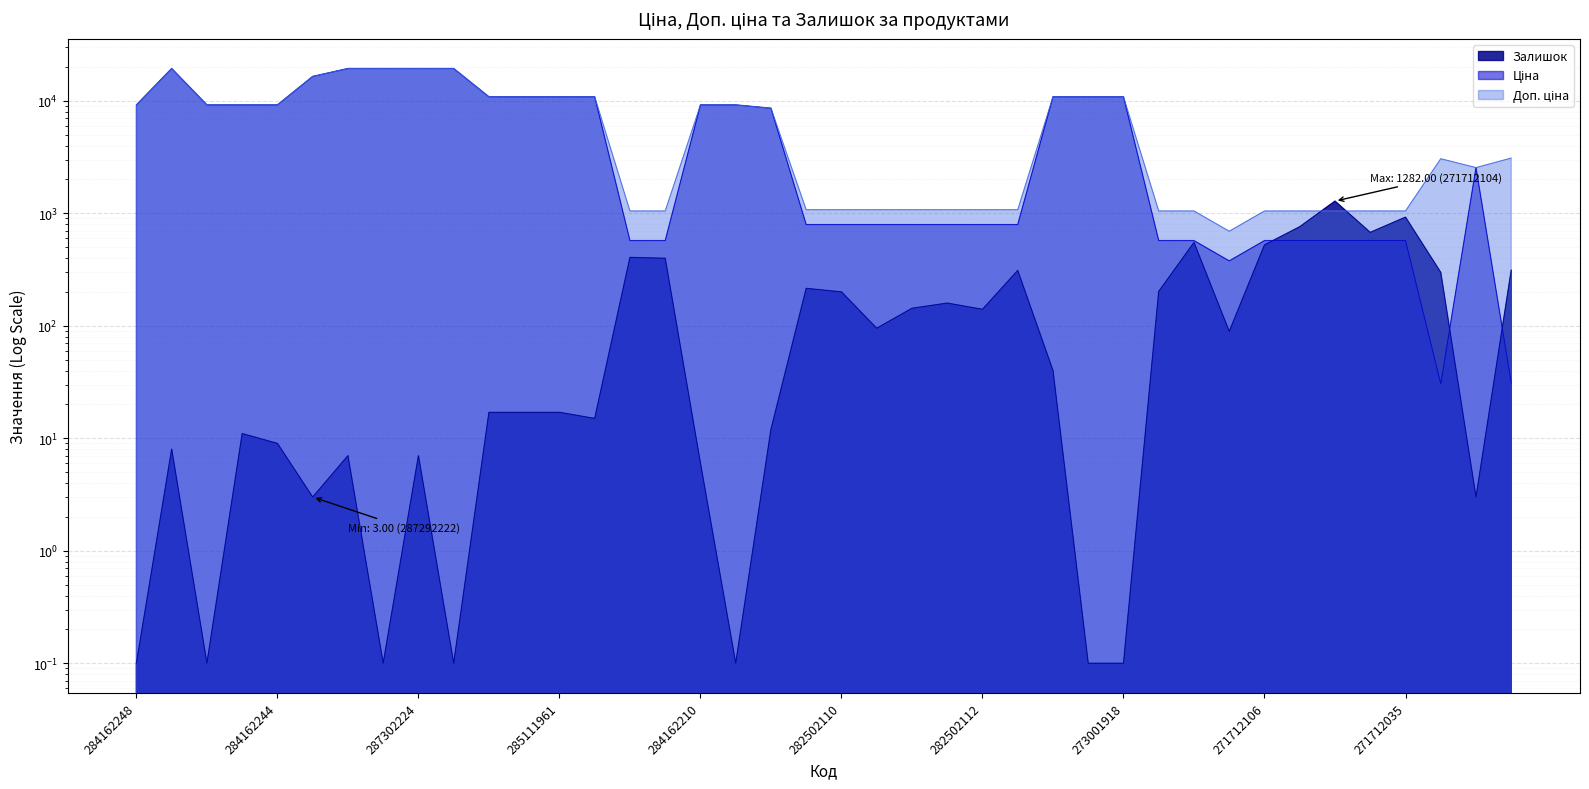

How many lines are shown in the chart?

3